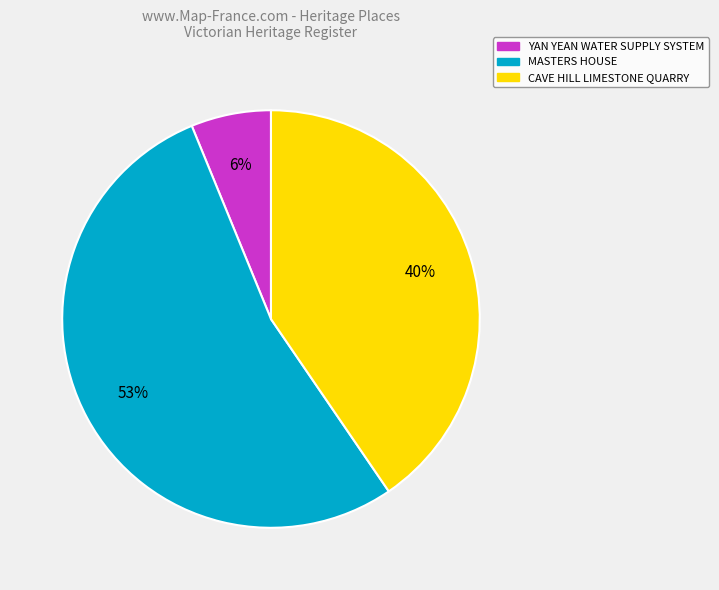

Do CAVE HILL LIMESTONE QUARRY and YAN YEAN WATER SUPPLY SYSTEM together represent more than half of the pie?

No